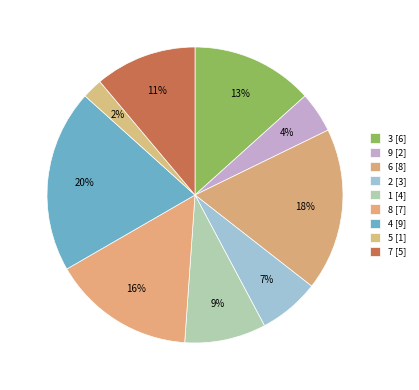

How many segments does this pie chart have?

9